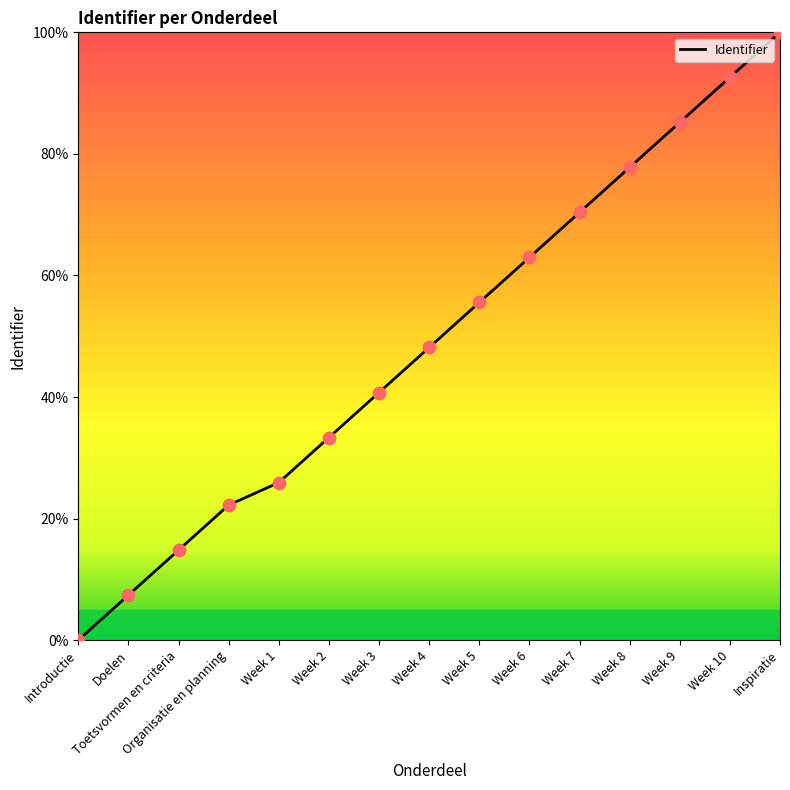

What is the change in value from Organisatie en planning to Week 5?

+33.3